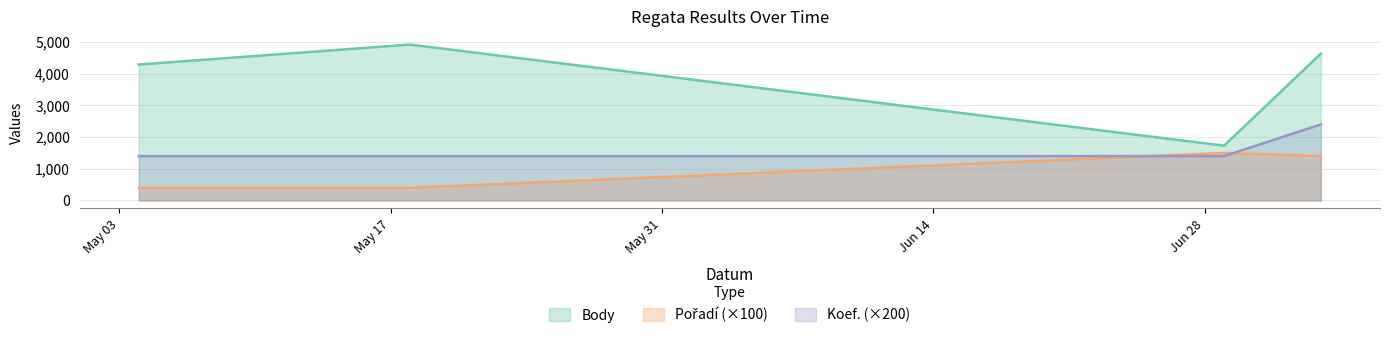

Which series has the largest range (max minus min)?

Body